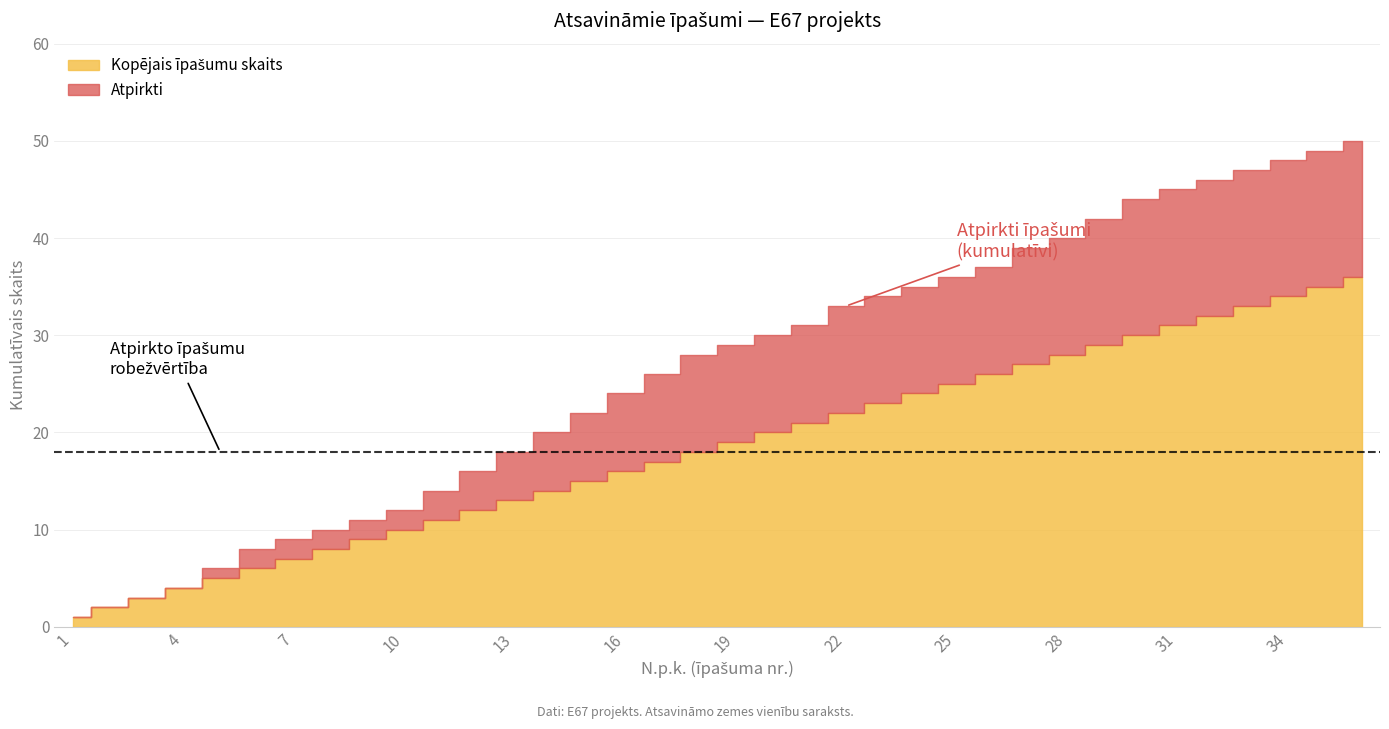

True or false: Atpirkti (1=yes, 0=no) and N.p.k. cross at least once.

False